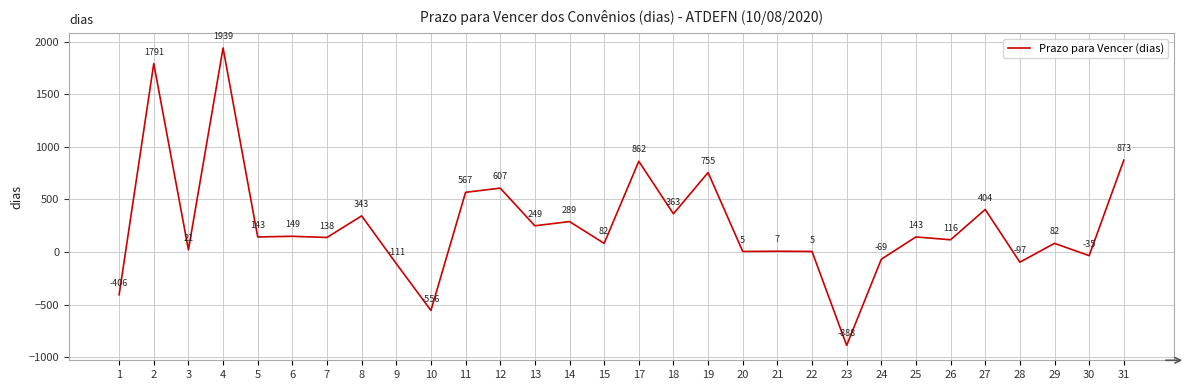

Approximately how many times larger is the value at 21 compared to 15?

0.1